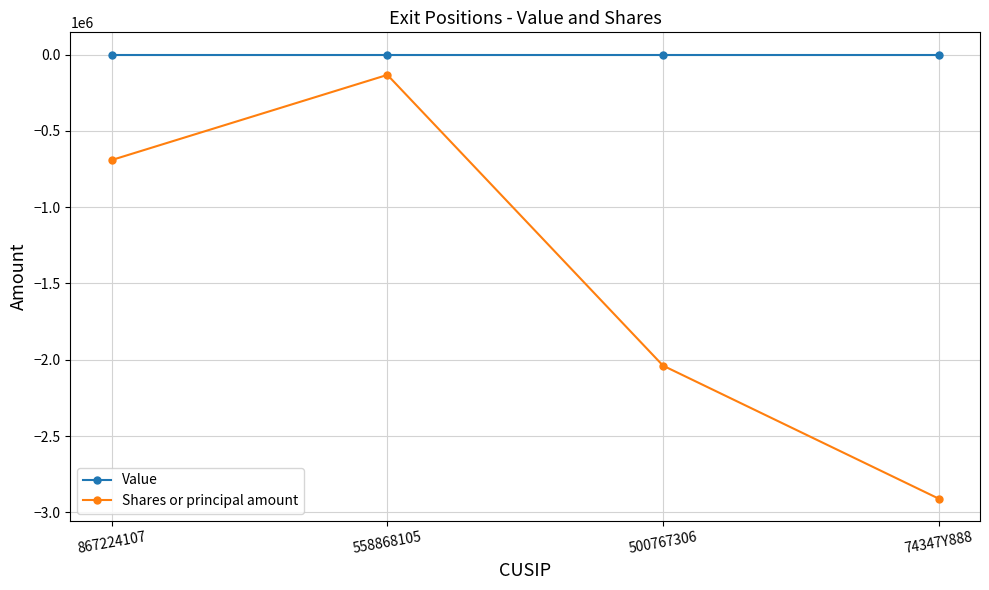

True or false: Value and Shares or principal amount cross at least once.

False